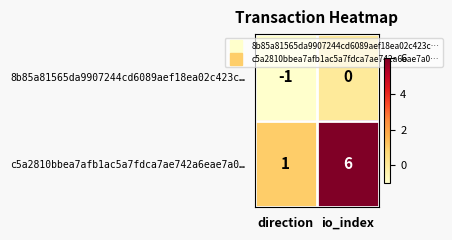

Which label corresponds to the largest value in the chart?

io_index